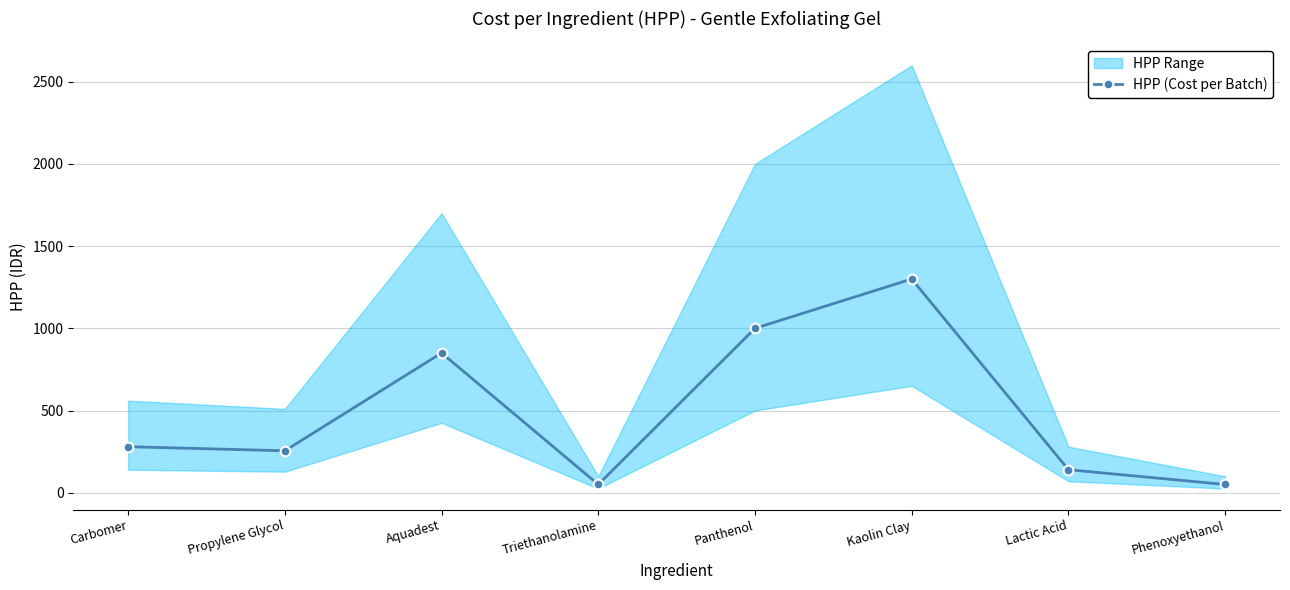

At which category does the data reach its first local peak?

Aquadest